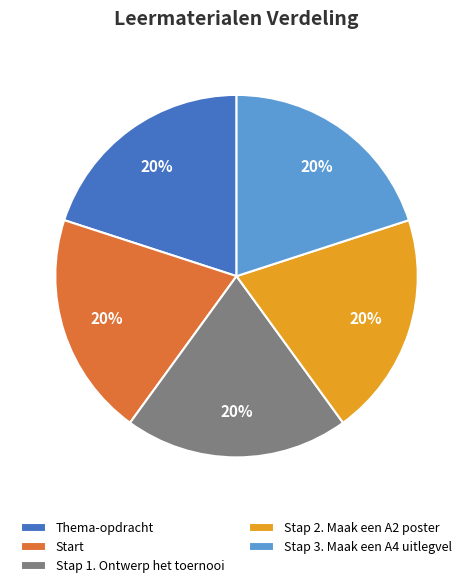

Is the sum of Stap 1. Ontwerp het toernooi and Thema-opdracht greater than half?

No